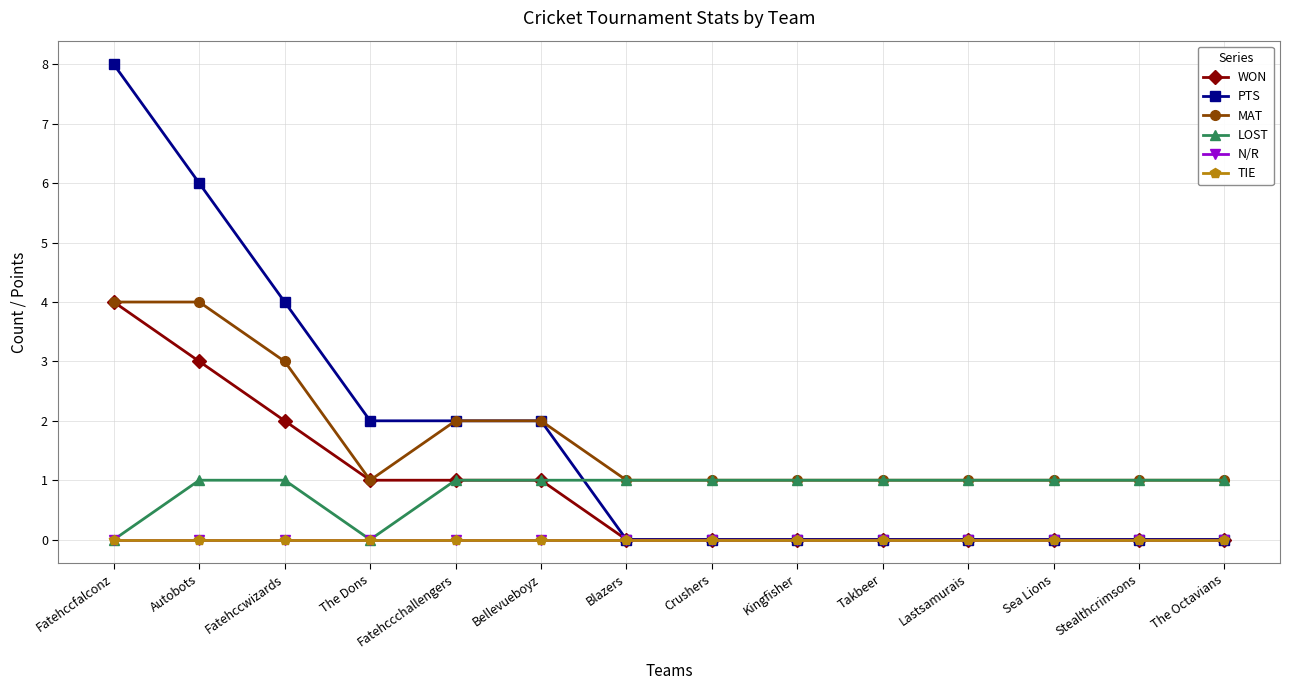

Which series has the widest spread of values?

PTS